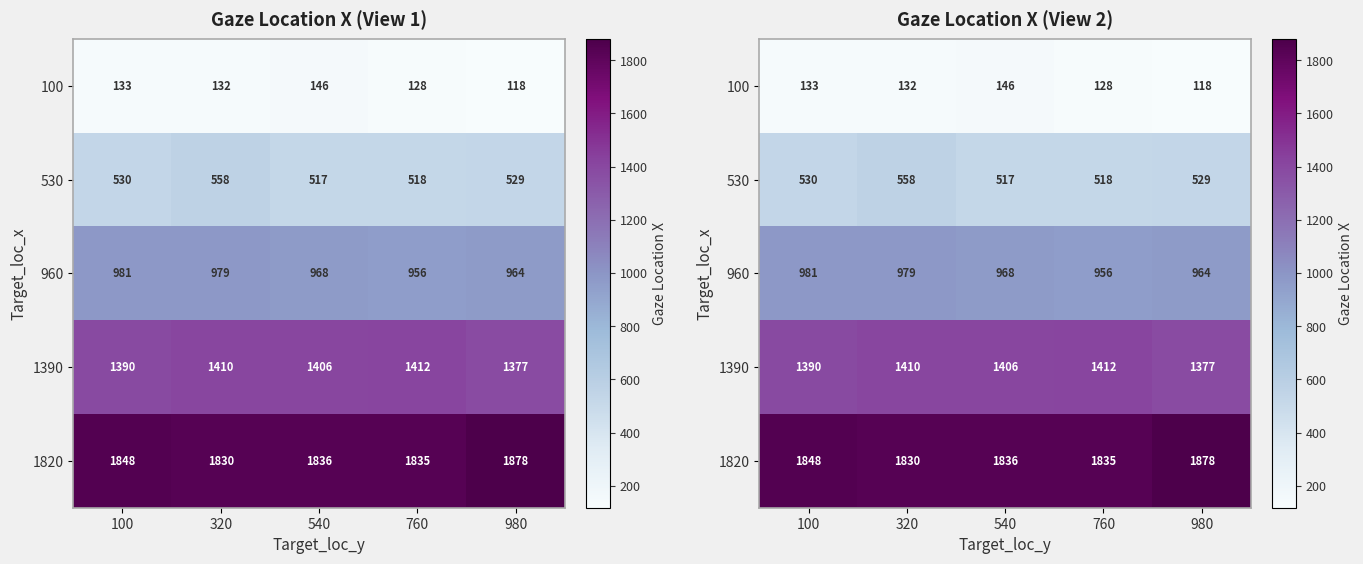

What is the smallest value displayed?

118.0